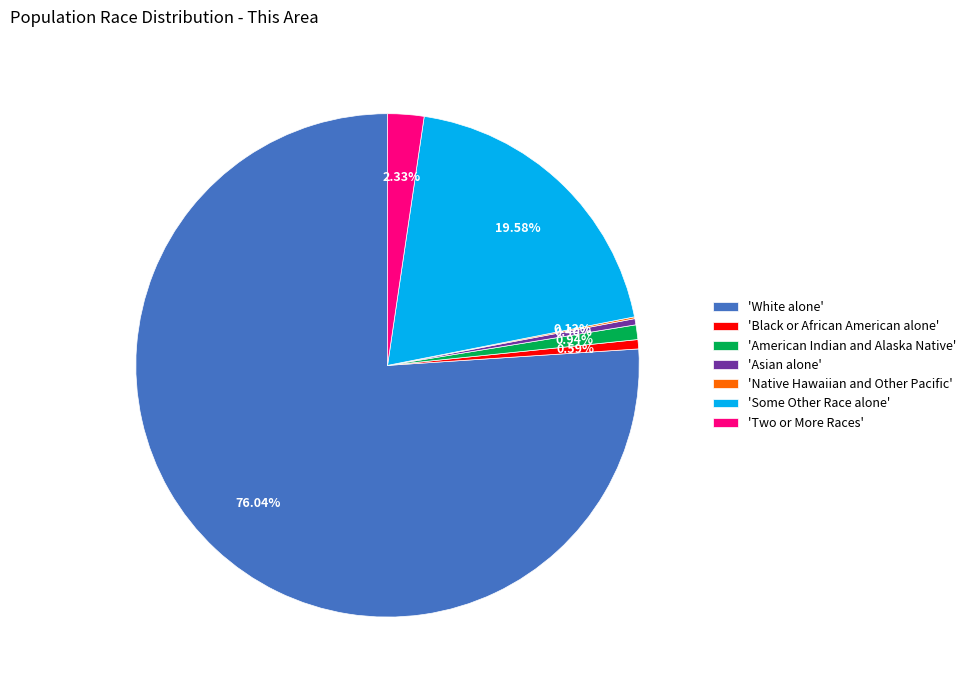

Which has a higher value, 'Two or More Races' or 'Black or African American alone'?

'Two or More Races'